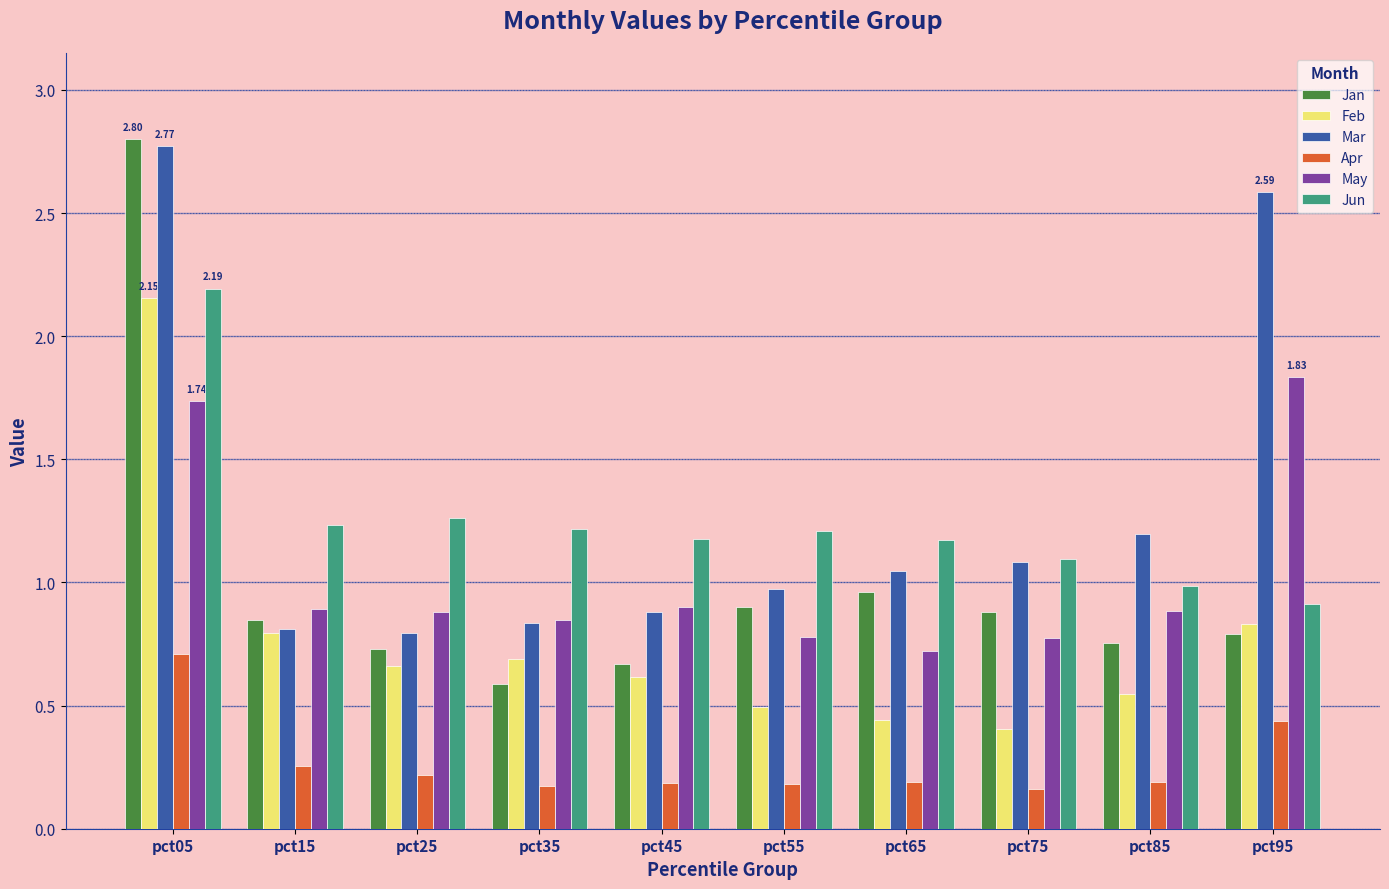

What is the difference between the Feb values at pct85 and pct05?

1.6